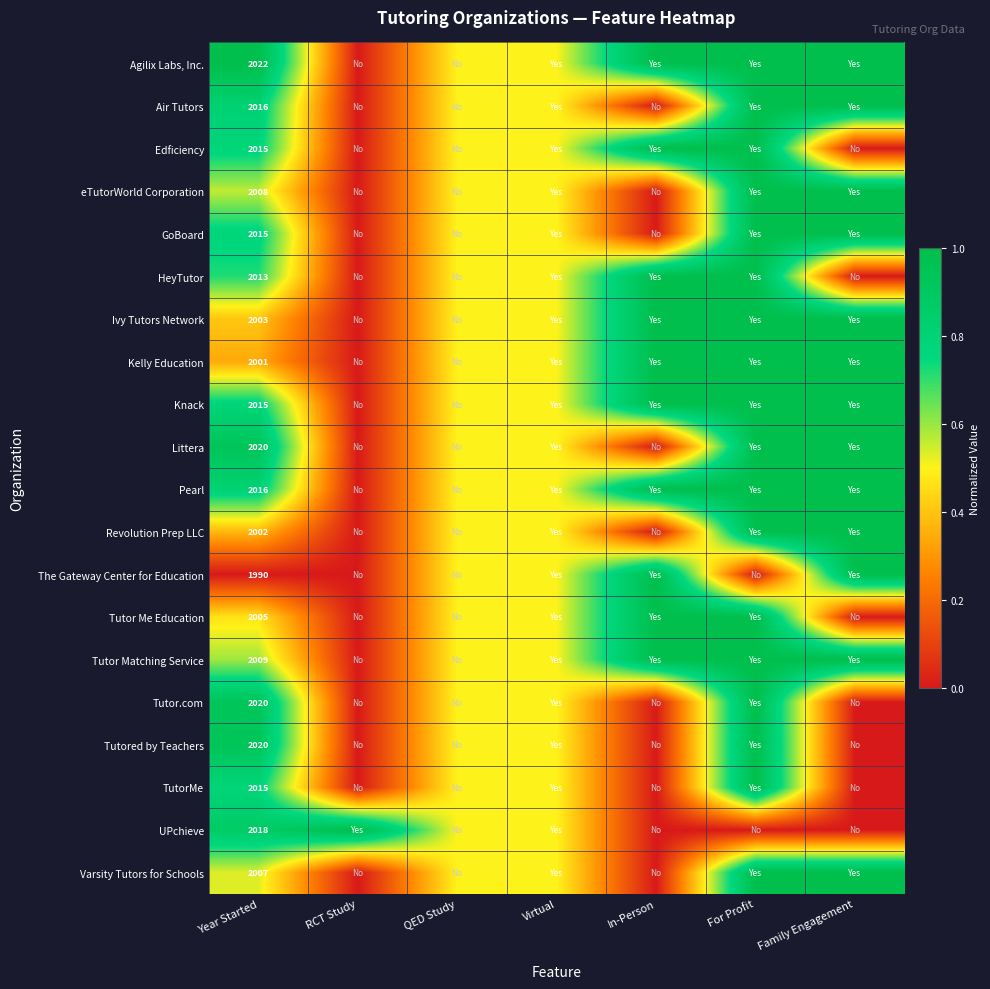

What is the total value across all series at Year Started?

40230.0